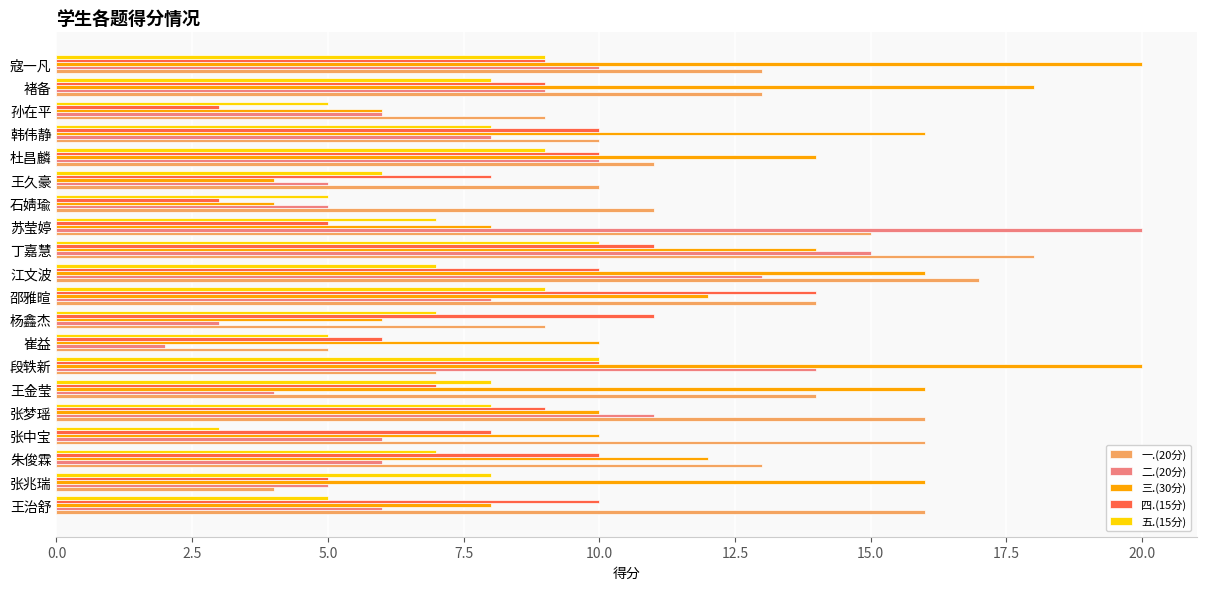

Rank the series at 王久豪 from highest to lowest value.

一.(20分), 四.(15分), 五.(15分), 二.(20分), 三.(30分)